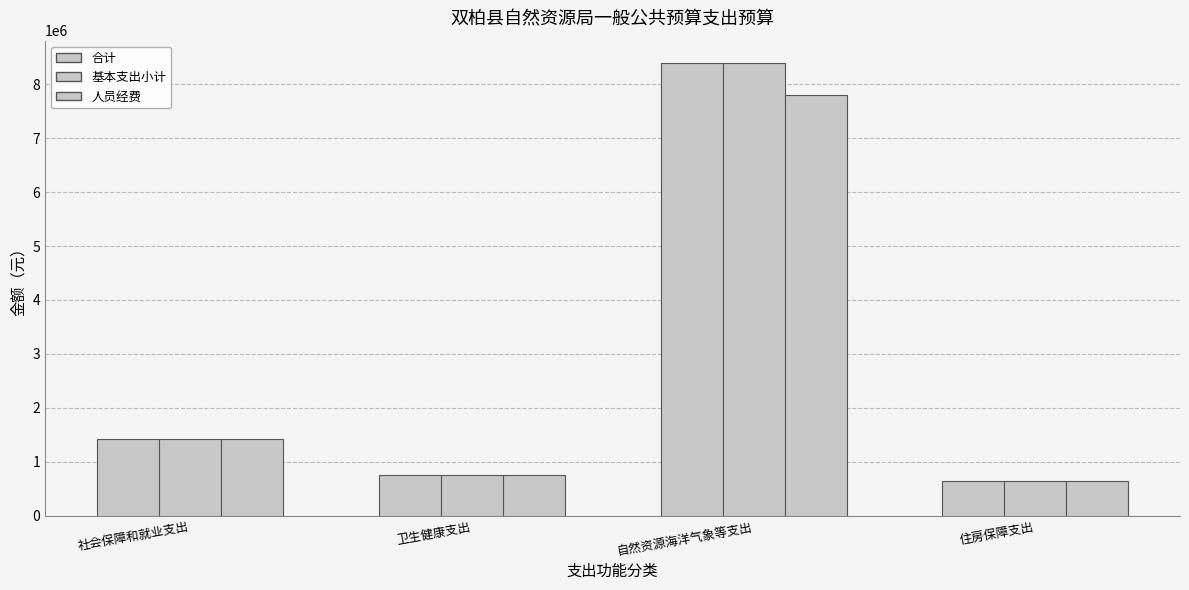

What is the label of the 2nd bar from the right?

自然资源海洋气象等支出